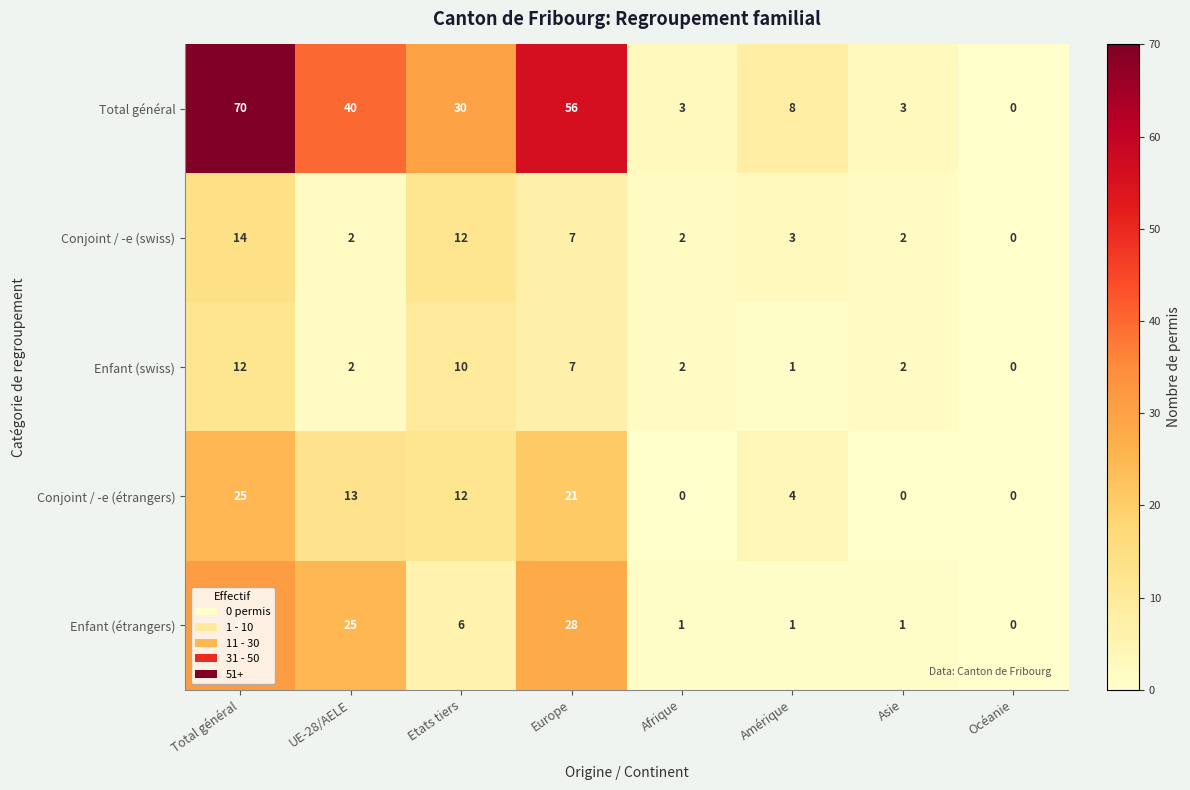

What is the spread (max minus min) of values at Afrique?

3